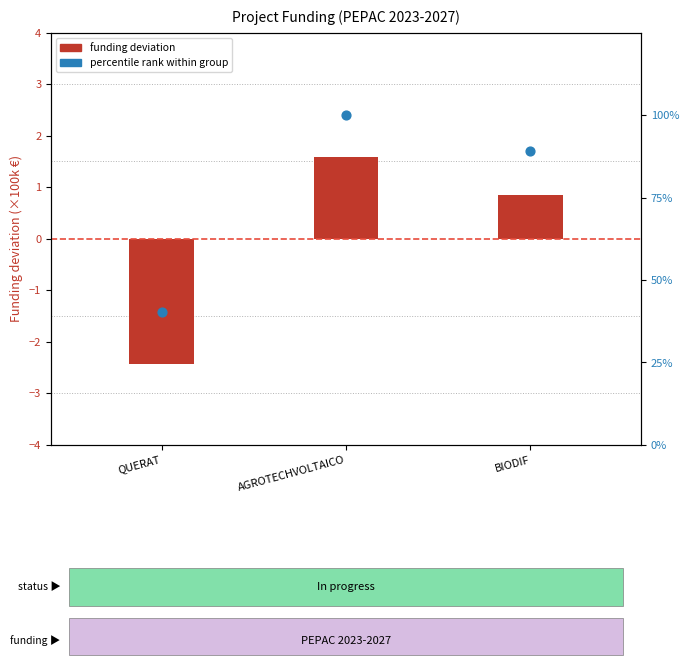

At which category is the sum across all series the highest?

AGROTECHVOLTAICO